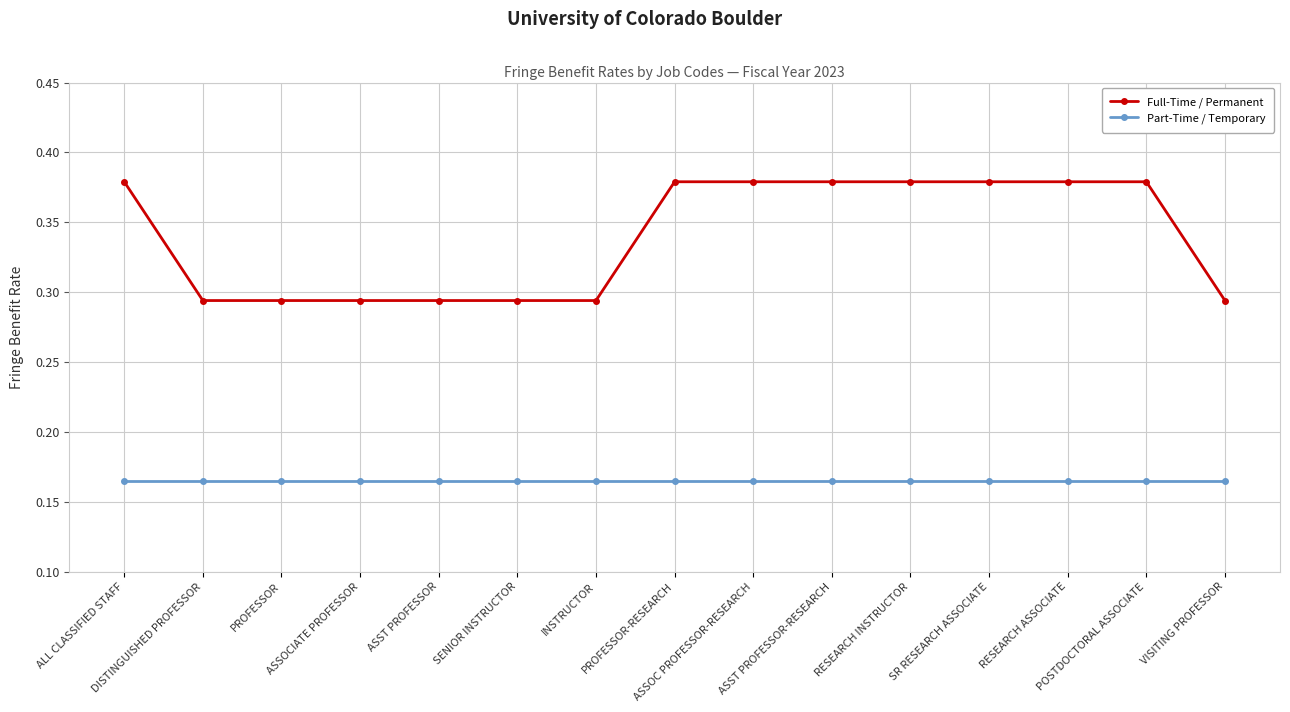

Is the value of Full-Time / Permanent at RESEARCH INSTRUCTOR greater than the value of Part-Time / Temporary at SR RESEARCH ASSOCIATE?

Yes